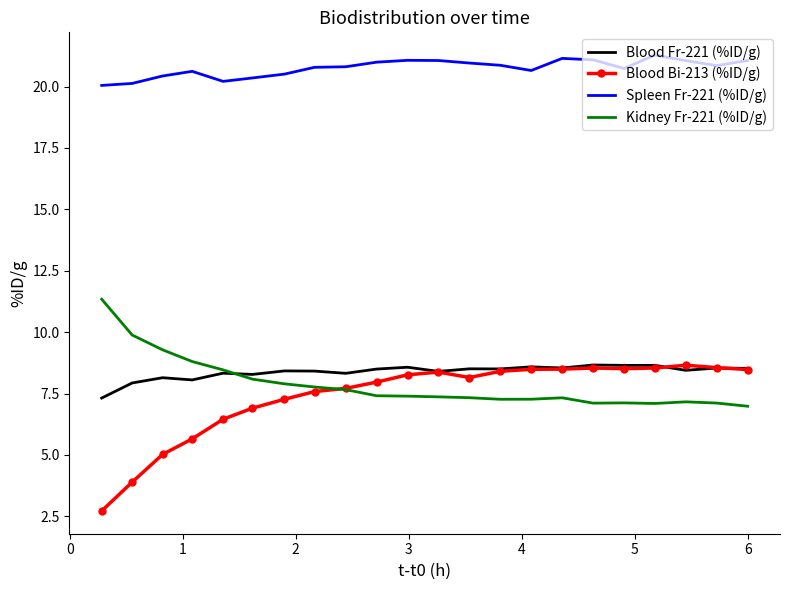

What is the greatest value displayed?

21.3